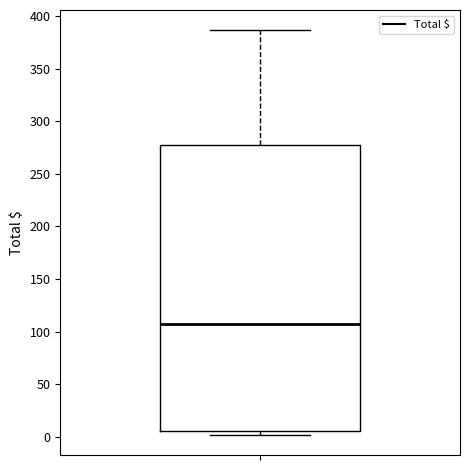

Where is the upper edge of the box on the y-axis? The values are not printed on the chart, so give them approximately, as read against the axis.

275